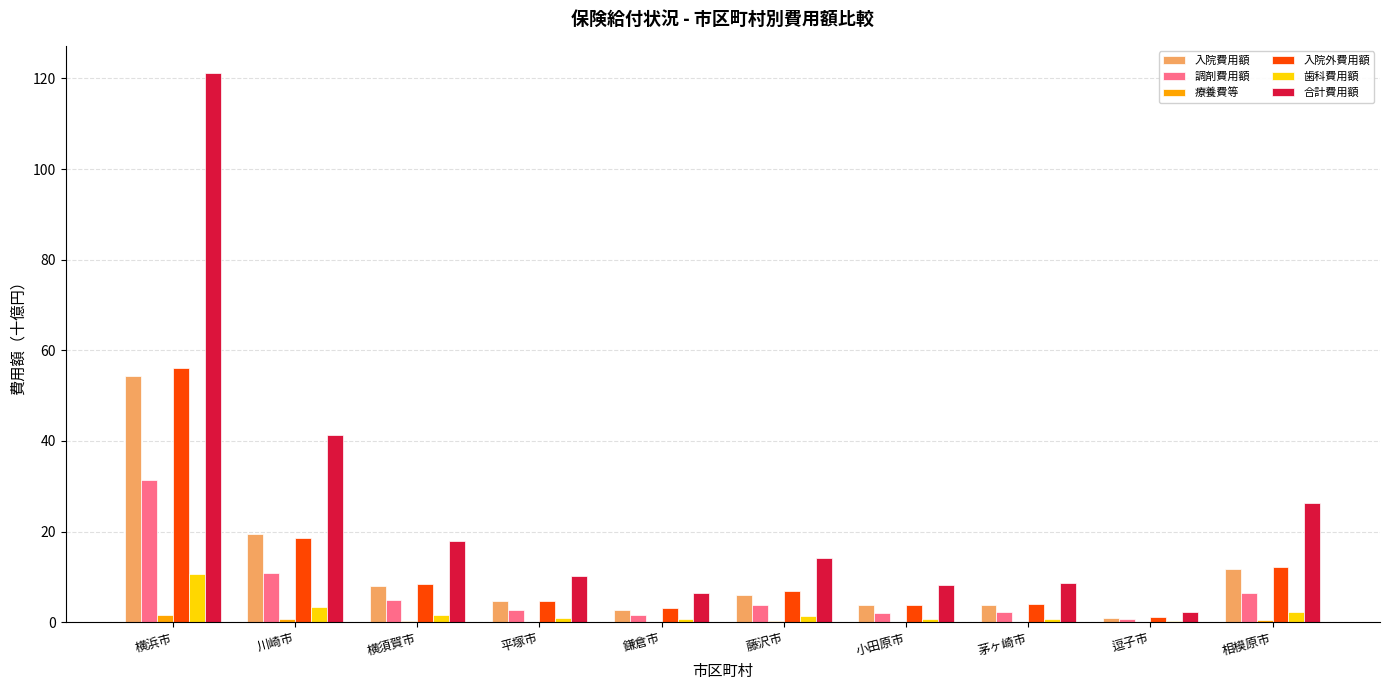

Between 川崎市 and 逗子市, which series saw the biggest shift?

合計費用額